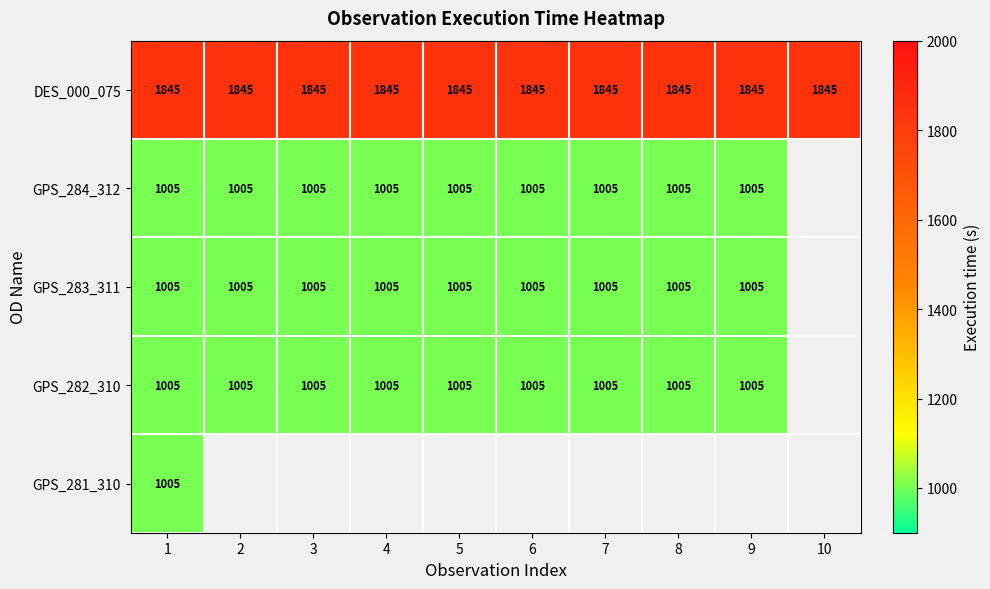

Is it true that GPS_284_312 equals 1762 at 1?

False